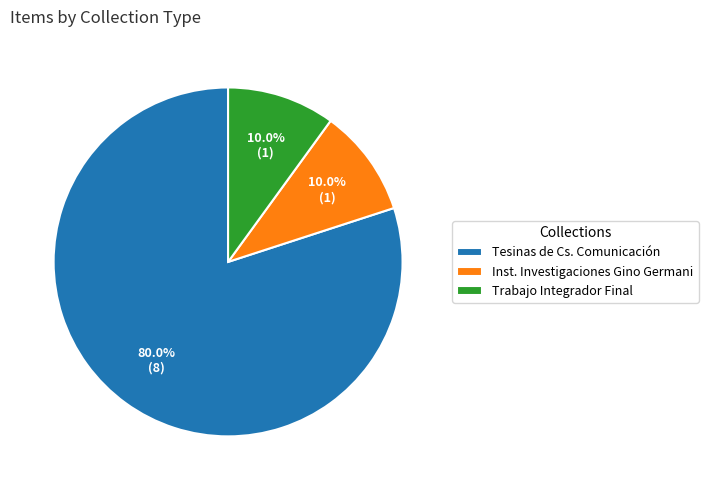

Combined, what portion of the pie is Tesinas de Cs. Comunicación and Trabajo Integrador Final?

90.0%